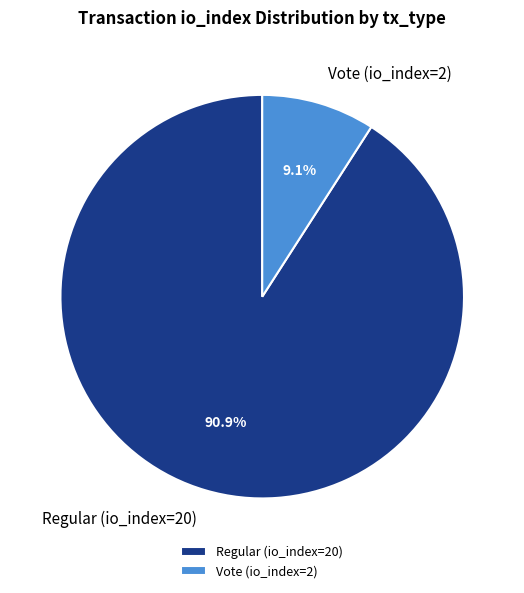

True or false: Regular (io_index=20) accounts for 98% of the total.

False